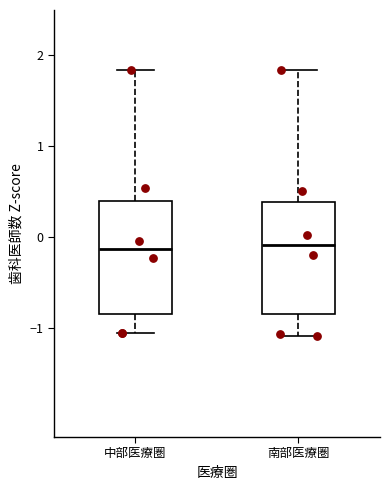

Reading left to right, transcribe this box plot: for each box, give where its median line is, the range the box spans, and where its two whiskers end, as read against the y-axis. The values are not printed on the chart, so give them approximately, as read against the axis.

中部医療圏: median -0.1, box -0.9 to 0.4, whiskers -1.1 to 1.8
南部医療圏: median -0.1, box -0.9 to 0.4, whiskers -1.1 to 1.8